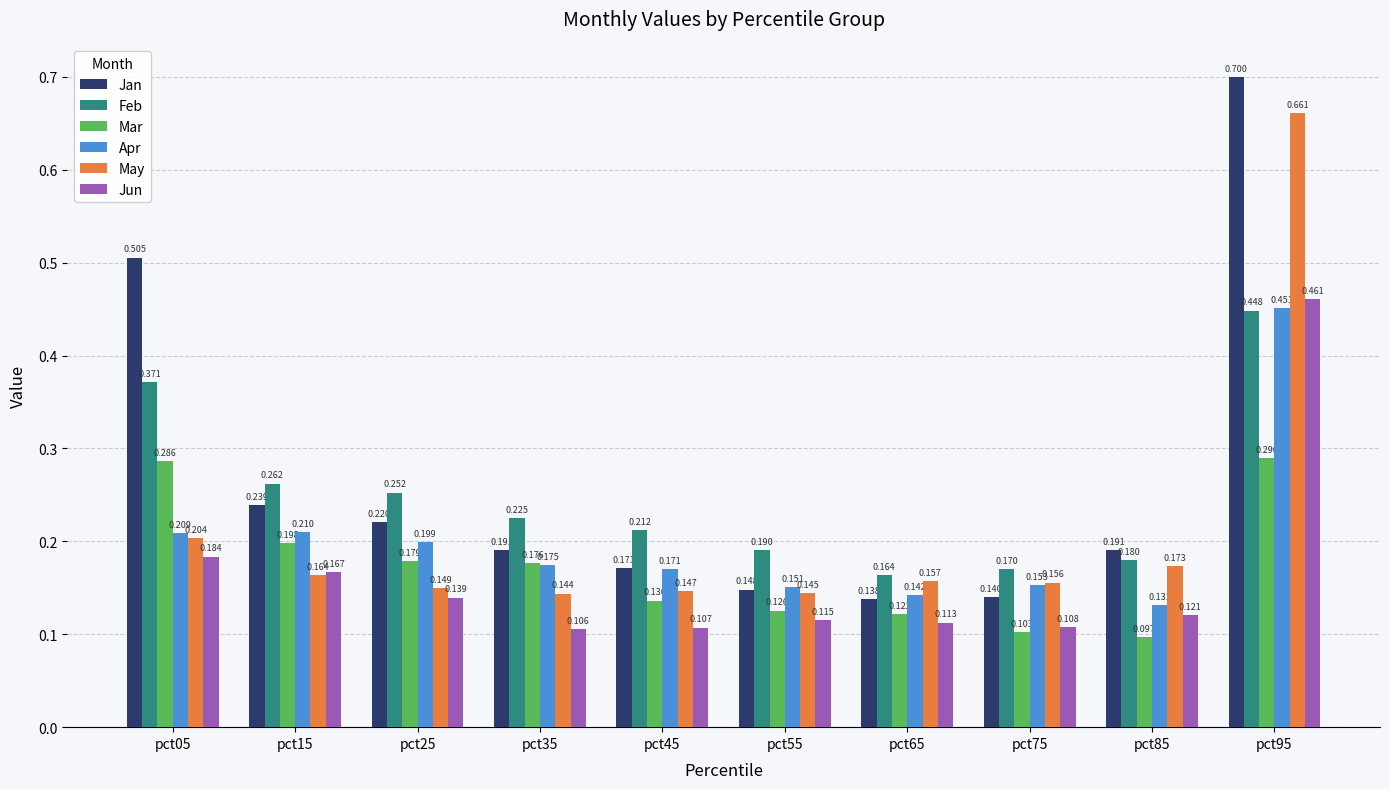

Which series changed the most between pct25 and pct45?

Jan